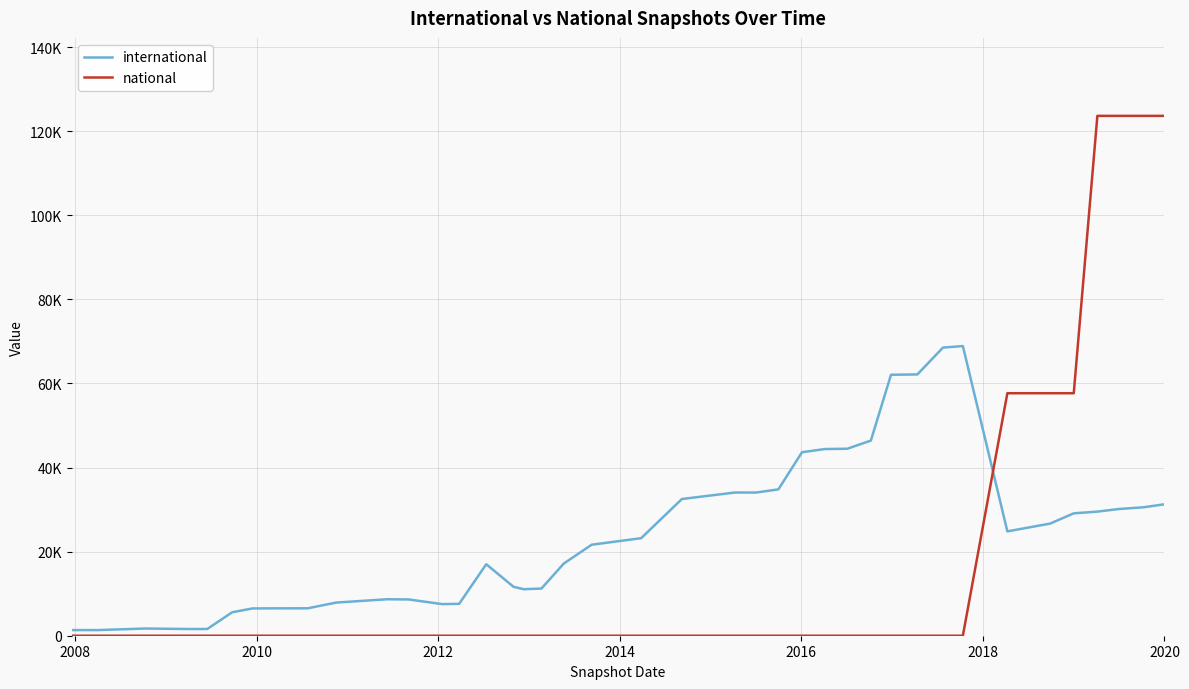

How many interior local peaks does the international series have?

5